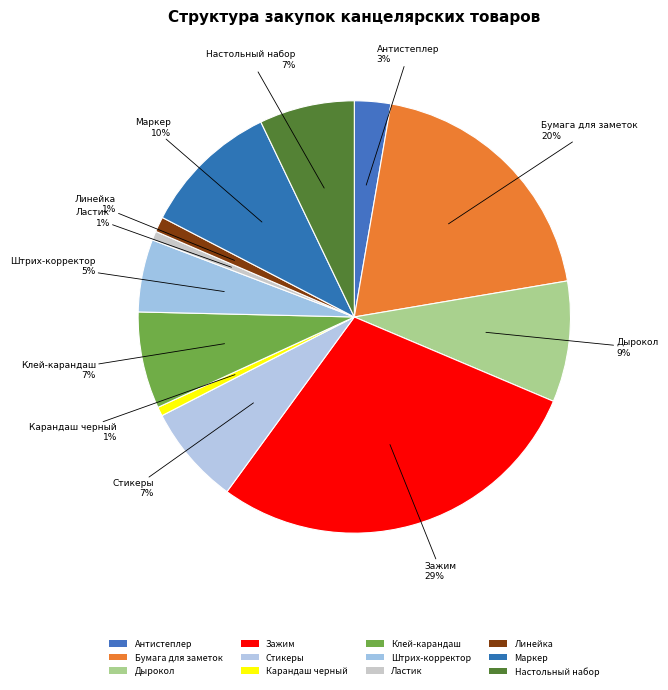

Count the number of slices in the pie.

12